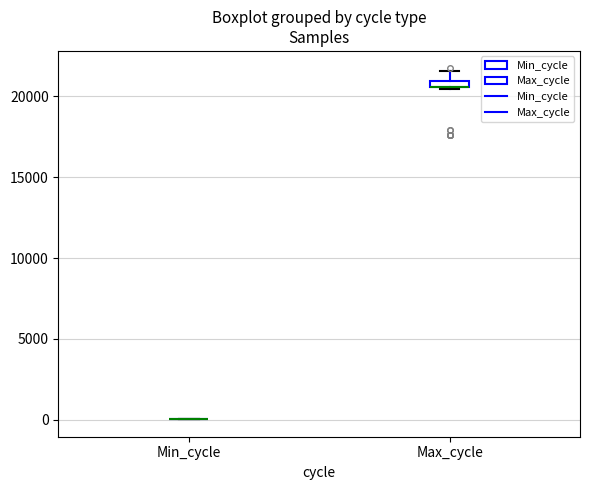

Where is the lower edge of the box for Max_cycle on the y-axis? The values are not printed on the chart, so give them approximately, as read against the axis.

20500